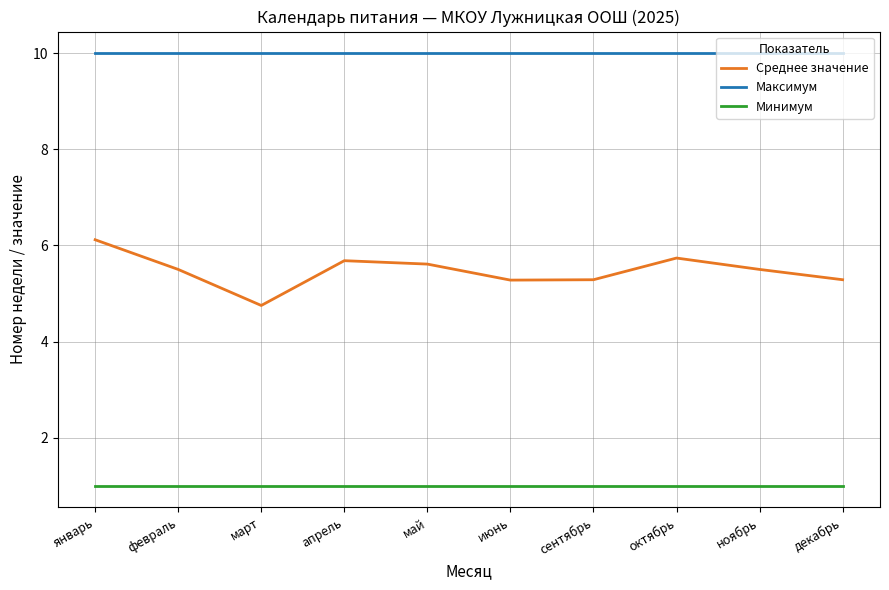

What are all the series names shown in the legend?

Среднее значение, Максимум, Минимум